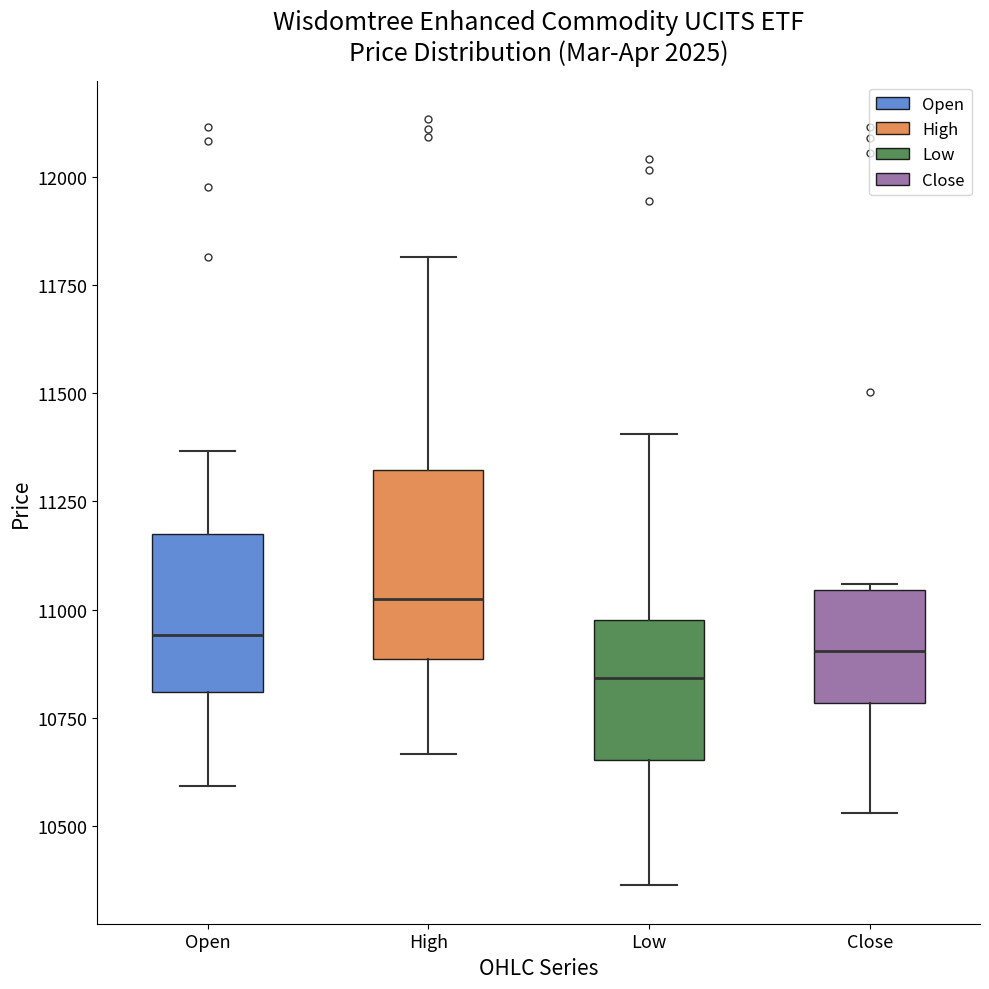

Reading left to right, transcribe this box plot: for each box, give where its median line is, the range the box spans, and where its two whiskers end, as read against the y-axis. The values are not printed on the chart, so give them approximately, as read against the axis.

Open: median 10950, box 10800 to 11200, whiskers 10600 to 11350
High: median 11000, box 10900 to 11300, whiskers 10650 to 11800
Low: median 10850, box 10650 to 10950, whiskers 10350 to 11400
Close: median 10900, box 10800 to 11050, whiskers 10550 to 11050